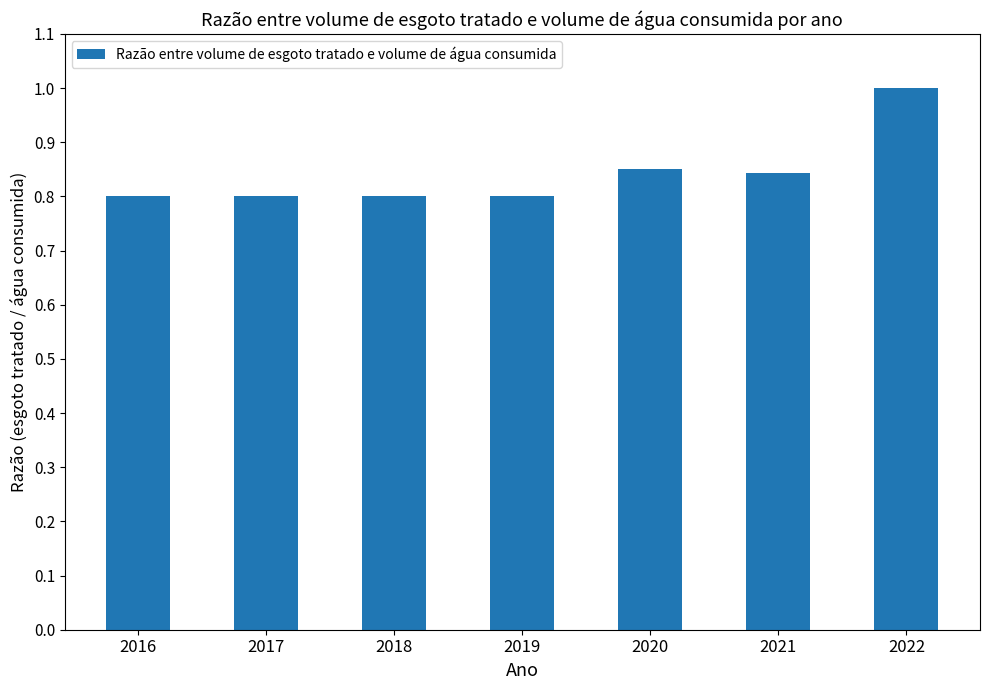

At which category does the chart reach its peak across all series?

2022